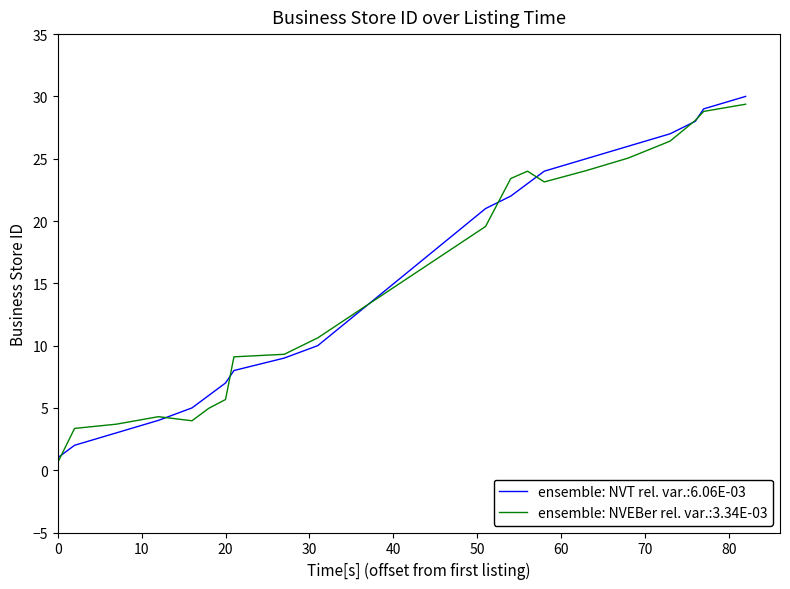

What is the maximum value shown in the chart?

30.0